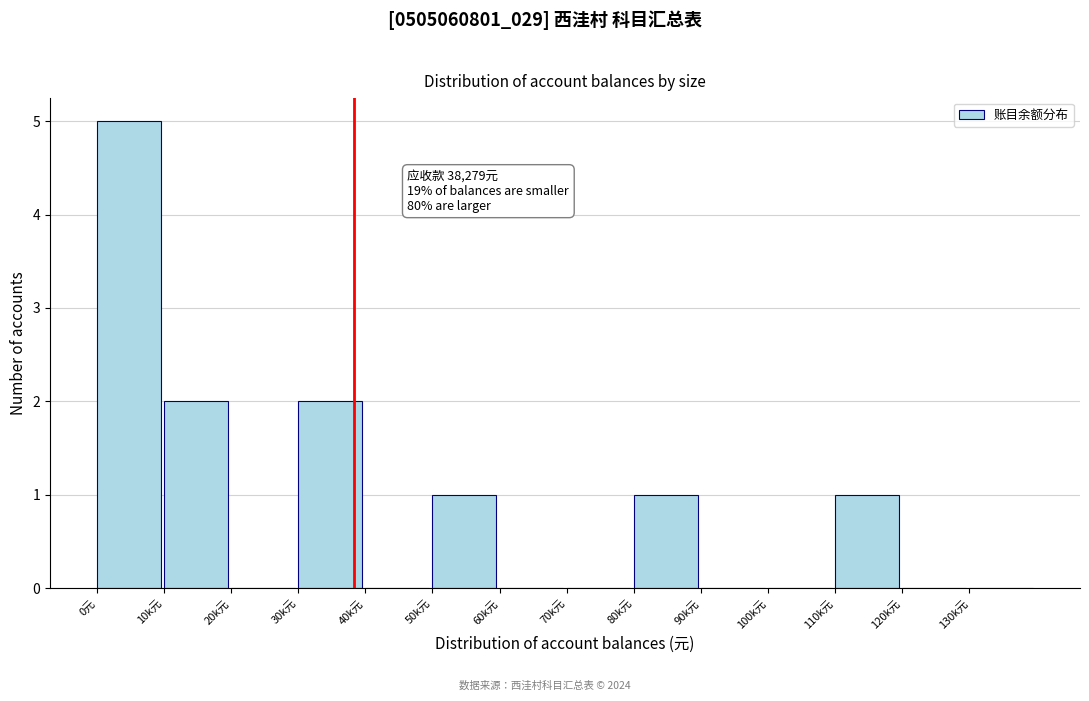

Reading left to right, what are all the values shown in this chart?

0元=5	10k元=2	20k元=0	30k元=2	40k元=0	50k元=1	60k元=0	70k元=0	80k元=1	90k元=0	100k元=0	110k元=1	120k元=0	130k元=0